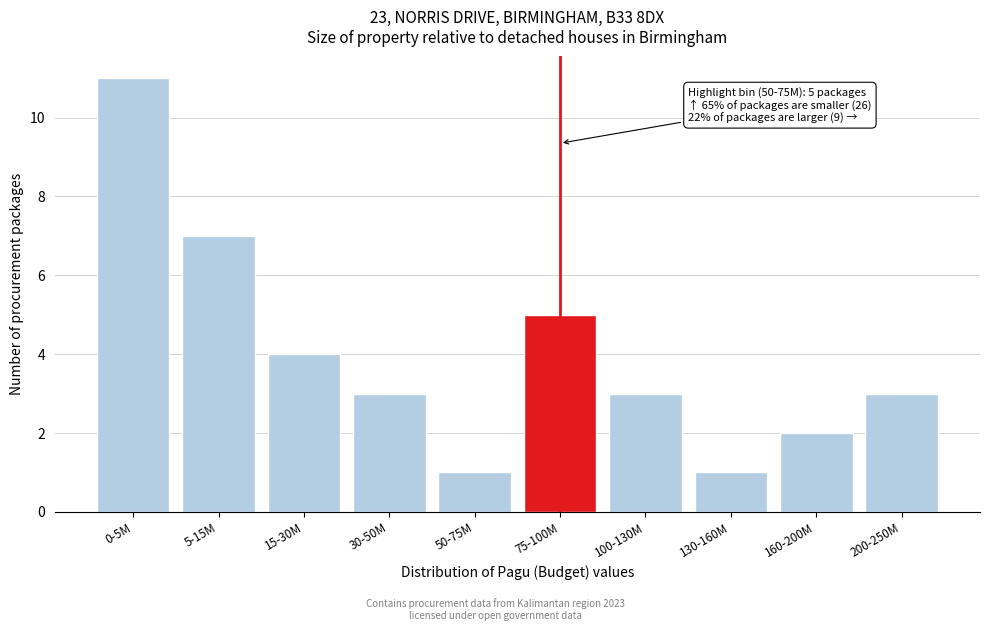

Reading right to left, what are all the values shown in this chart?

3	2	1	3	5	1	3	4	7	11